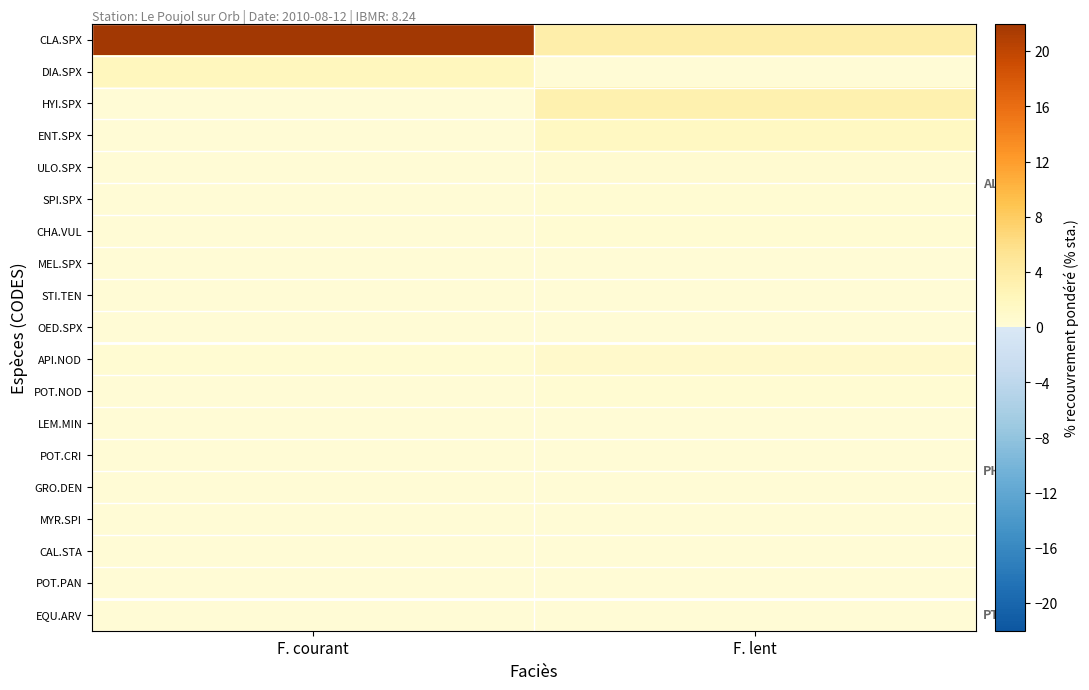

Rank the series by their maximum value, from lowest to highest.

STI.TEN, CAL.STA, POT.PAN, EQU.ARV, OED.SPX, POT.CRI, GRO.DEN, MYR.SPI, MEL.SPX, LEM.MIN, CHA.VUL, SPI.SPX, POT.NOD, ULO.SPX, API.NOD, ENT.SPX, DIA.SPX, HYI.SPX, CLA.SPX